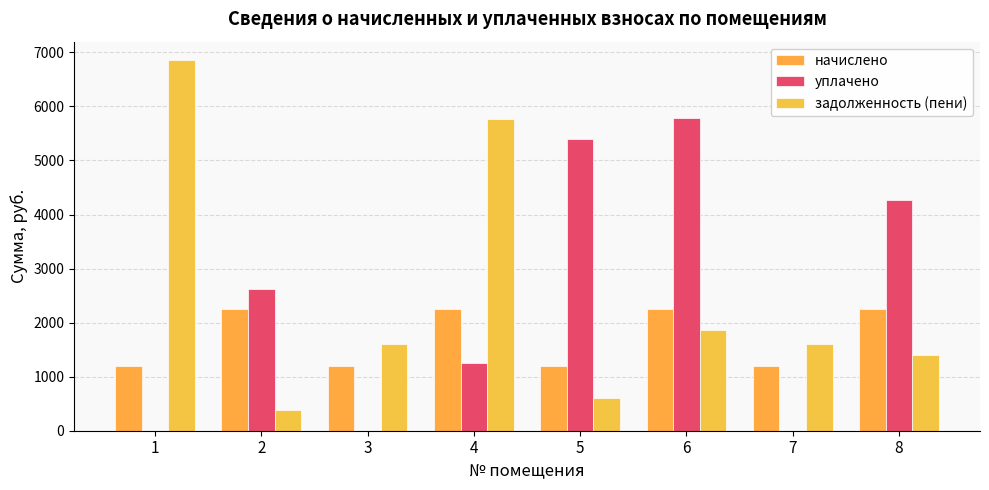

Where is уплачено nearest to the value 2890?

2